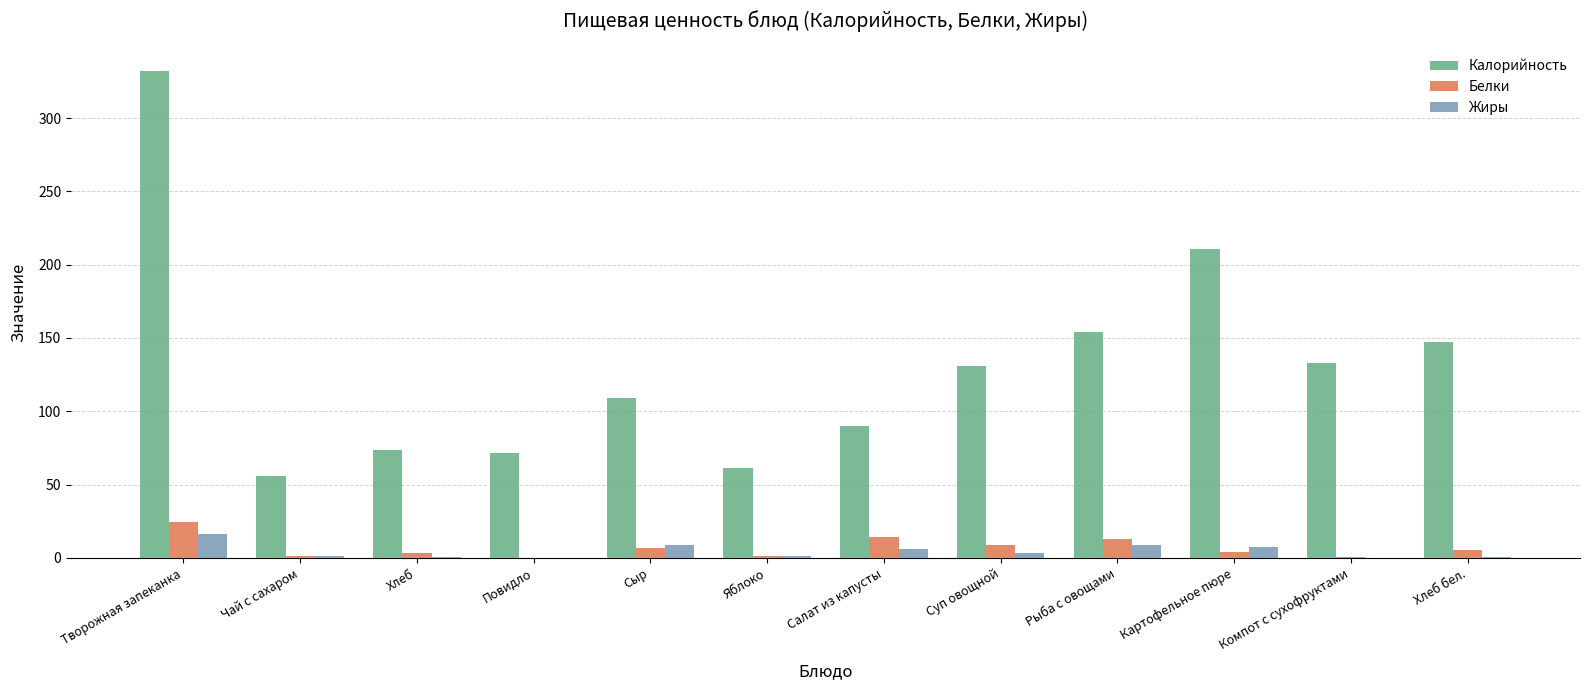

Which series has the largest total across all categories?

Калорийность